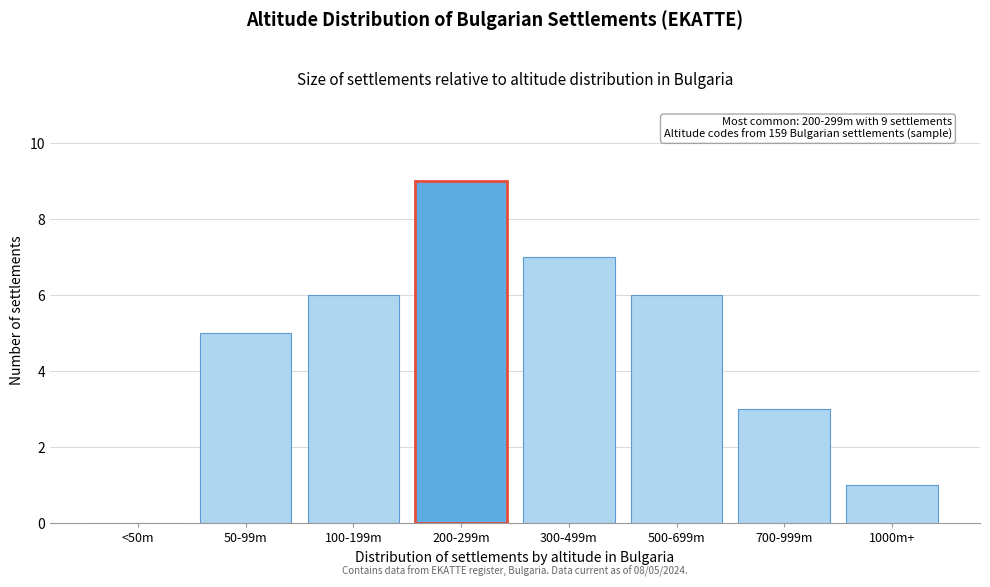

Reading right to left, list all the values displayed in this chart.

1000m+=1	700-999m=3	500-699m=6	300-499m=7	200-299m=9	100-199m=6	50-99m=5	<50m=0